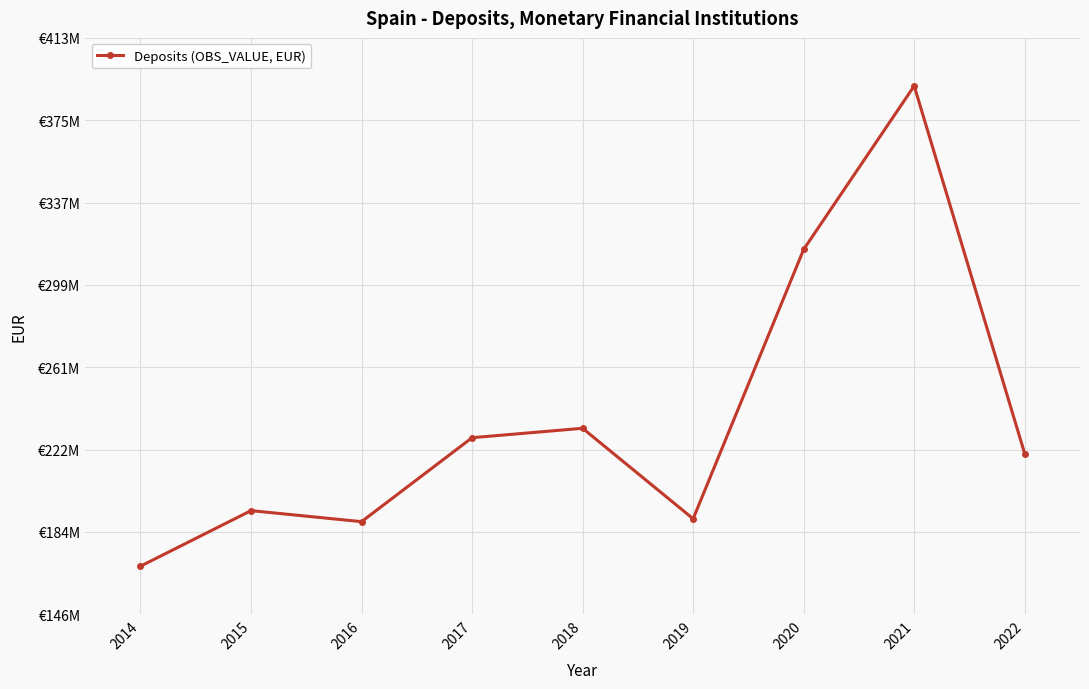

What is the difference between the maximum and second lowest values?

201854400